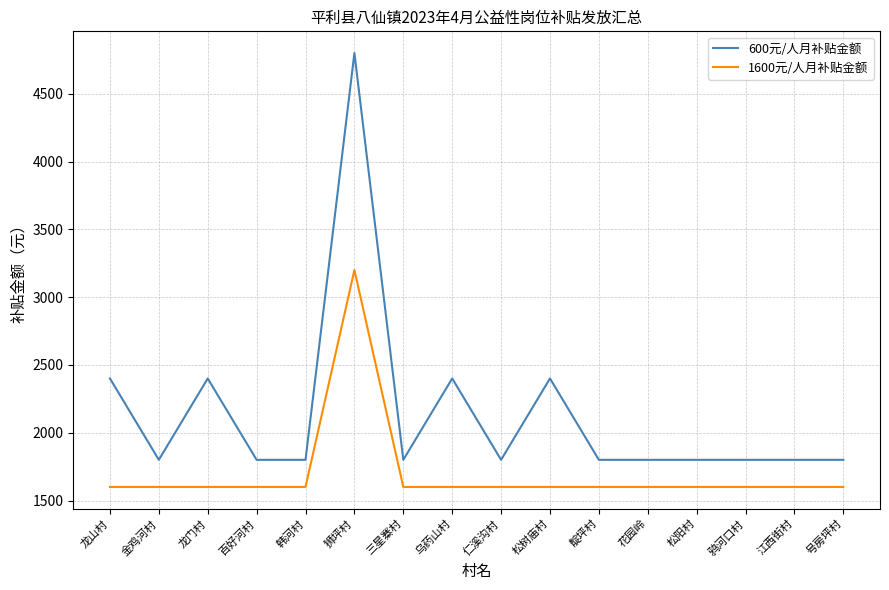

How many categories are shown in the chart?

16